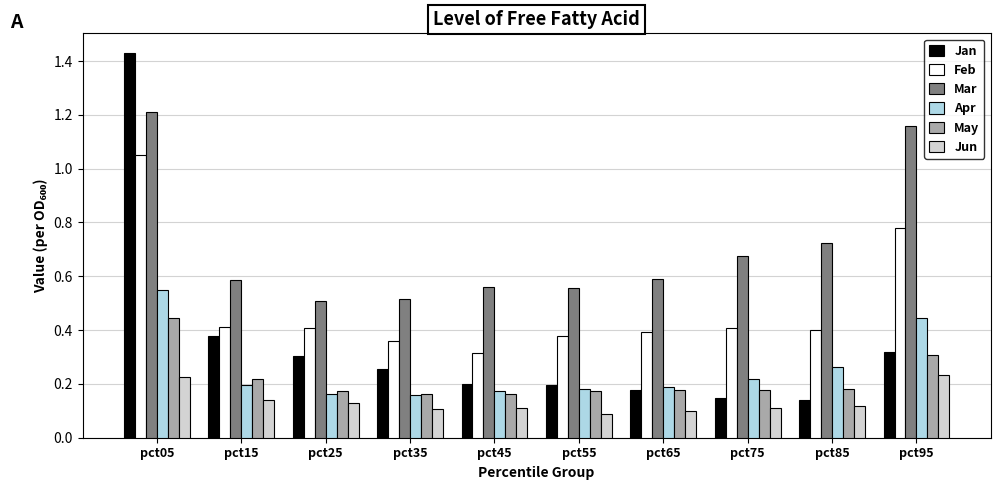

How many groups of bars are there?

10